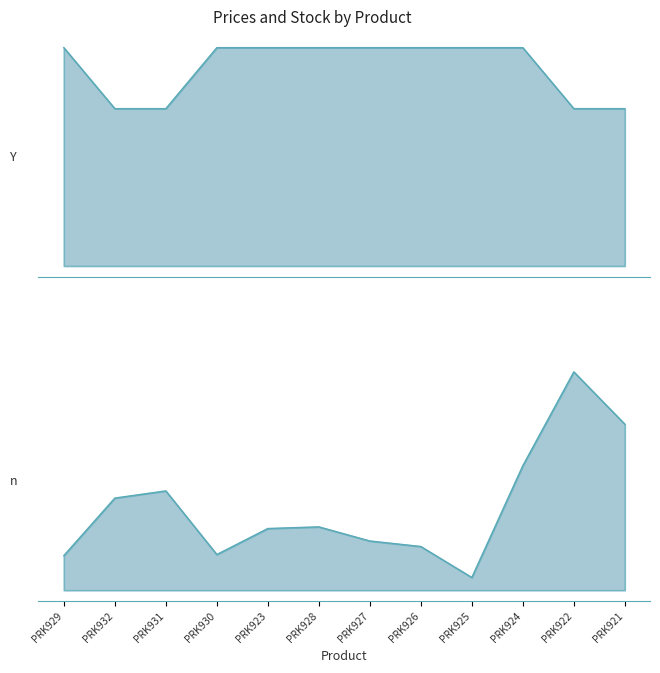

Reading right to left, what are all the values shown in this chart?

Ціна: PRK921=589.9	PRK922=589.9	PRK924=818.5	PRK925=818.5	PRK926=818.5	PRK927=818.5	PRK928=818.5	PRK923=818.5	PRK930=818.5	PRK931=589.9	PRK932=589.9	PRK929=818.5
Залишок: PRK921=600.0	PRK922=789.0	PRK924=450.0	PRK925=46.0	PRK926=158.0	PRK927=178.0	PRK928=229.0	PRK923=223.0	PRK930=129.0	PRK931=359.0	PRK932=333.0	PRK929=125.0